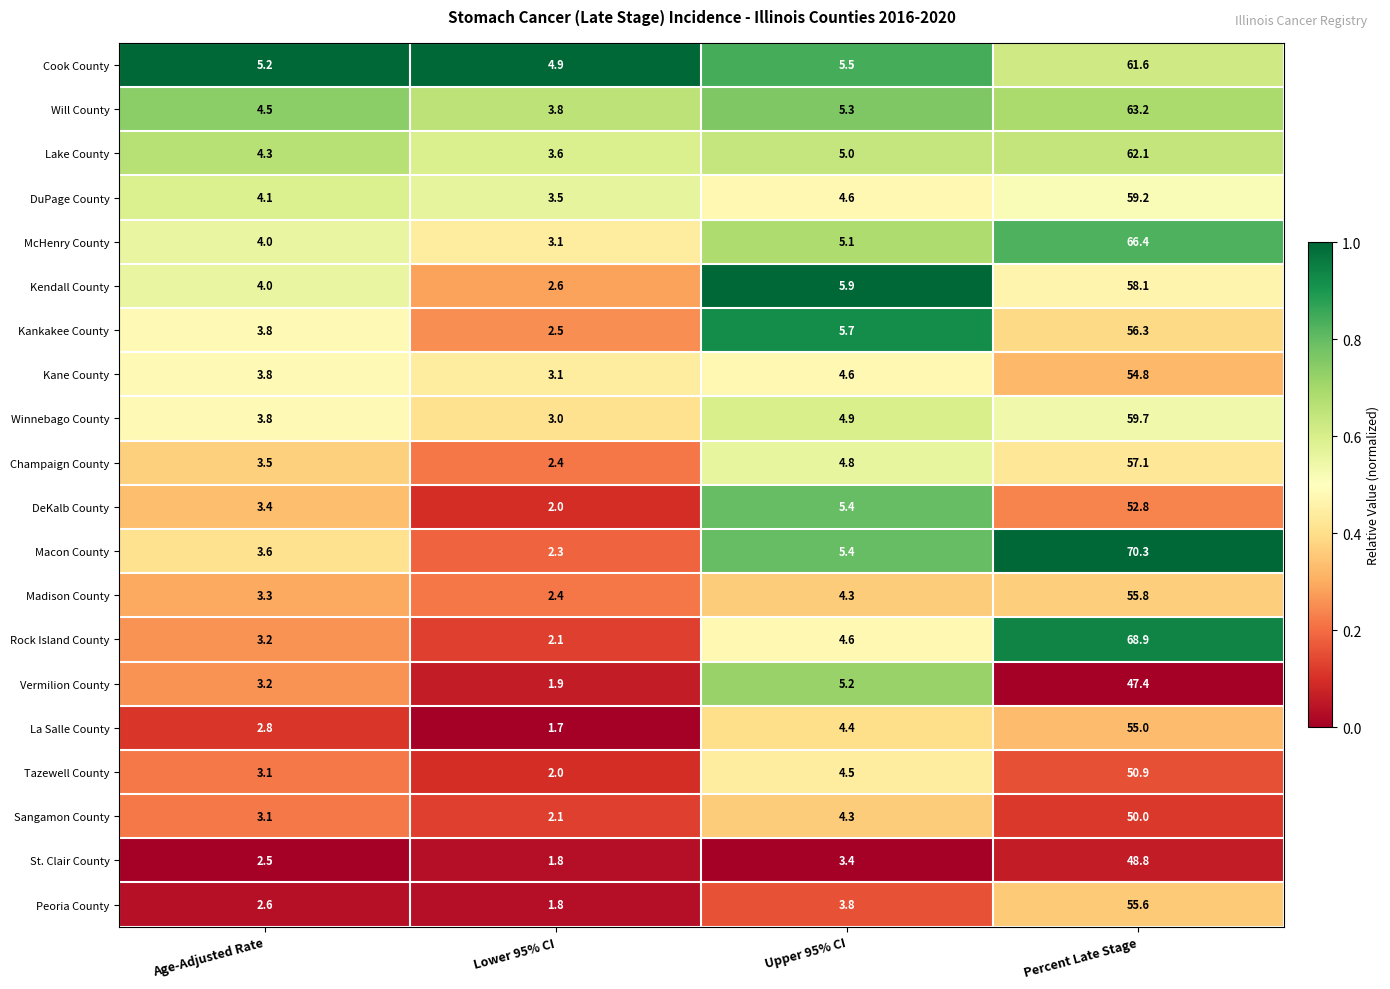

At Percent Late Stage, list the series in order from largest to smallest.

Macon County, Rock Island County, McHenry County, Will County, Lake County, Cook County, Winnebago County, DuPage County, Kendall County, Champaign County, Kankakee County, Madison County, Peoria County, La Salle County, Kane County, DeKalb County, Tazewell County, Sangamon County, St. Clair County, Vermilion County